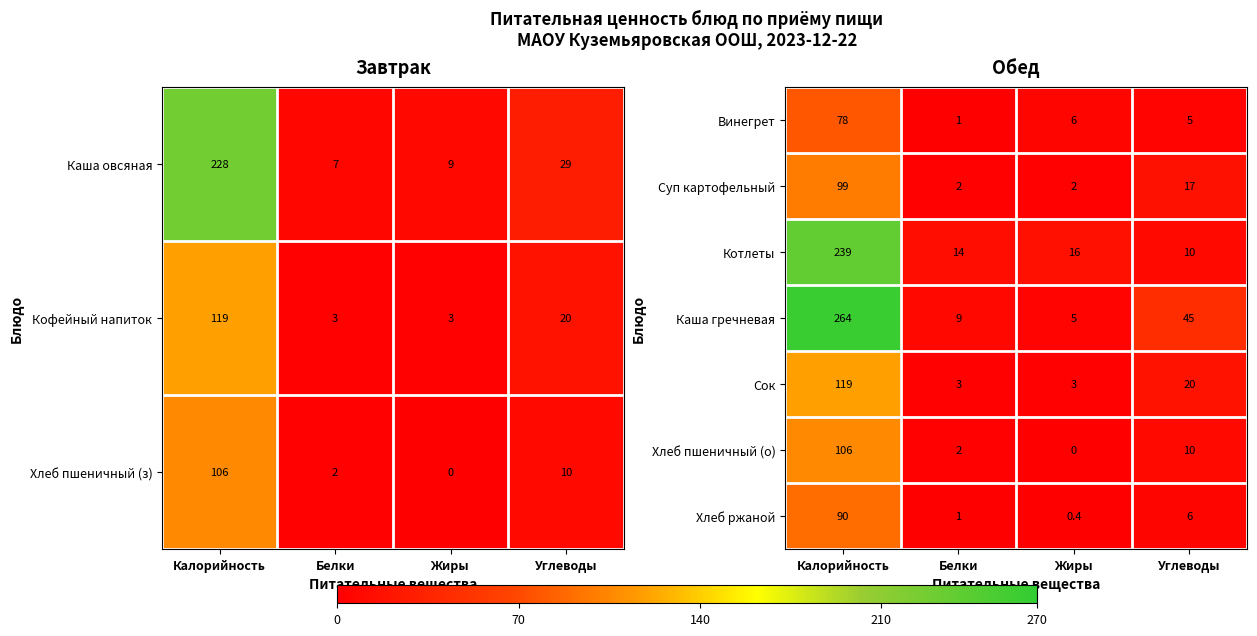

What is the sum of the Хлеб пшеничный (о) values at Калорийность and Углеводы?

116.0